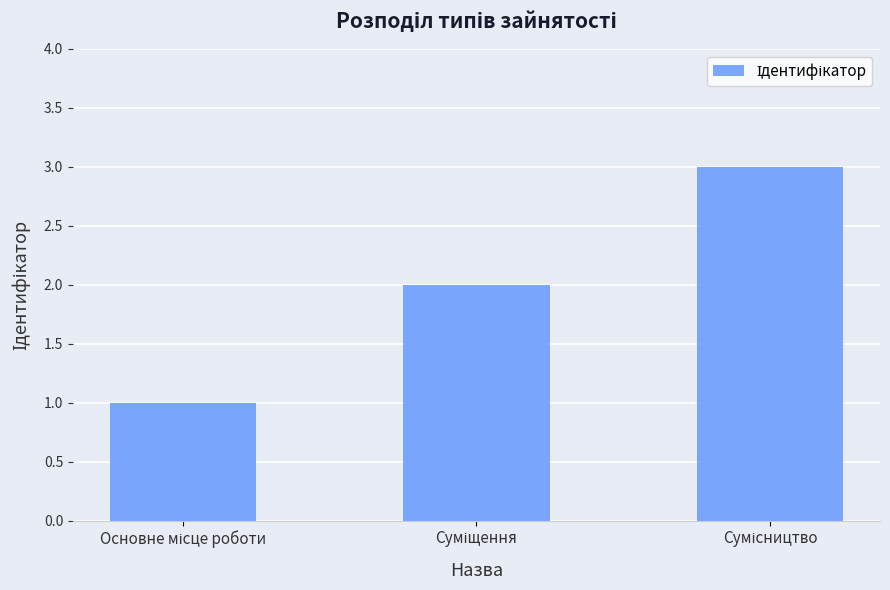

How many values are below 2?

1